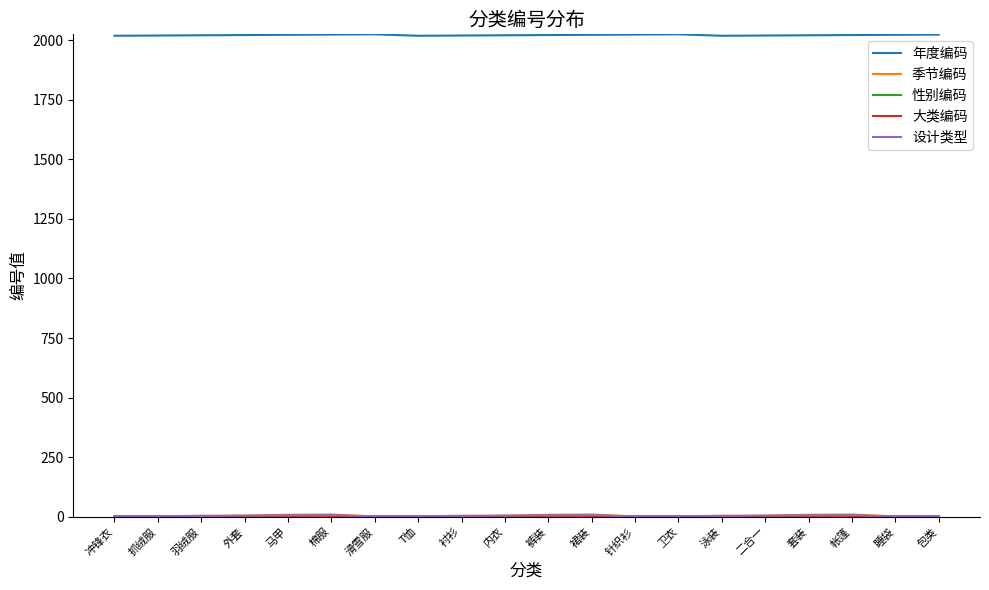

What is the lowest value of the 年度编码 series?

2019